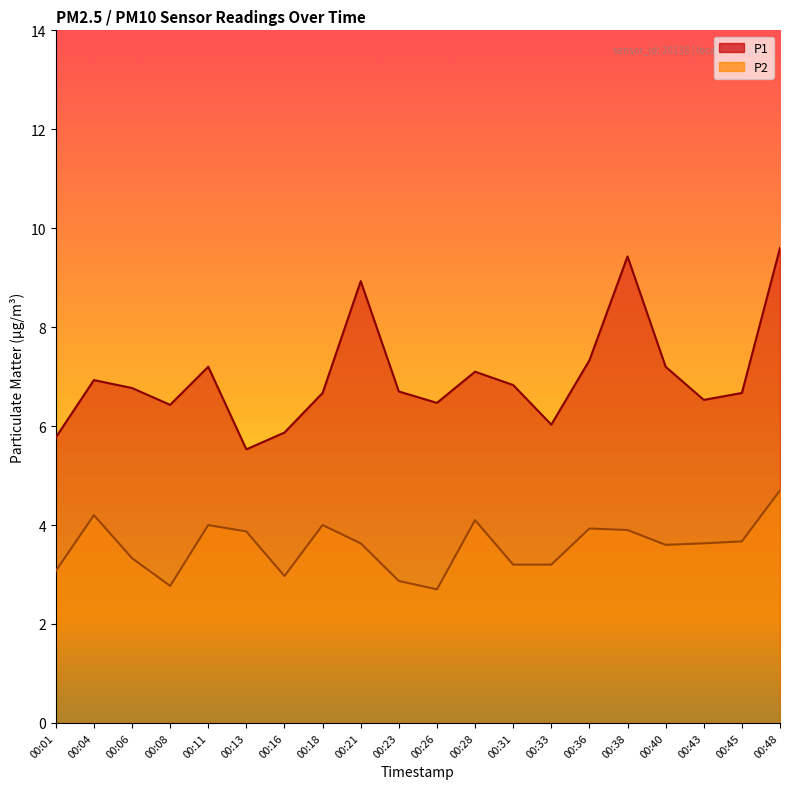

What is the difference between the highest and lowest values at 00:23?

3.8